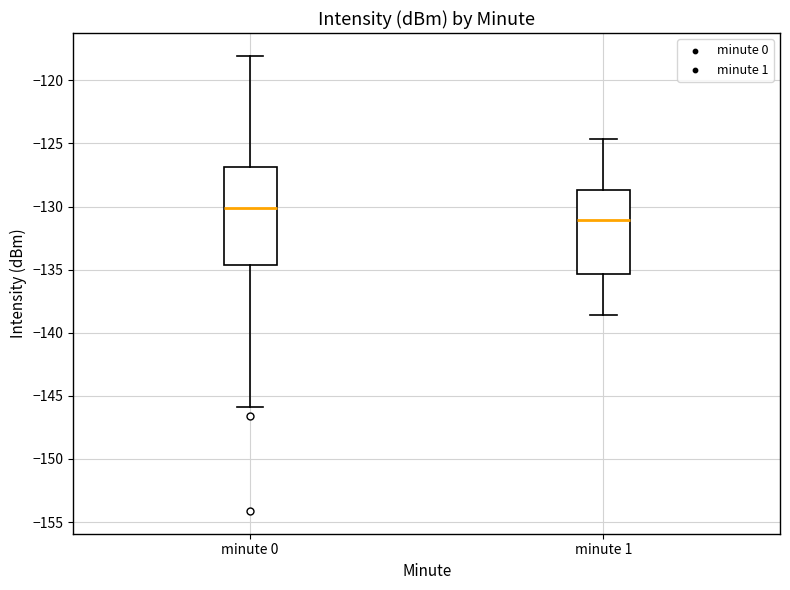

Reading left to right, transcribe this box plot: for each box, give where its median line is, the range the box spans, and where its two whiskers end, as read against the y-axis. The values are not printed on the chart, so give them approximately, as read against the axis.

minute 0: median -130.0, box -134.5 to -127.0, whiskers -146.0 to -118.0
minute 1: median -131.0, box -135.5 to -128.5, whiskers -138.5 to -124.5